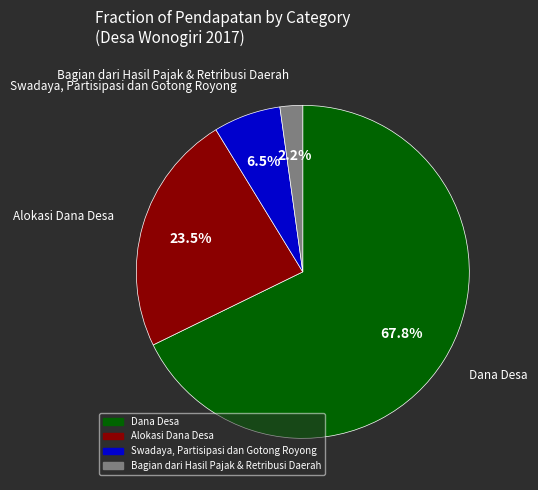

Do Alokasi Dana Desa and Dana Desa together represent more than half of the pie?

Yes